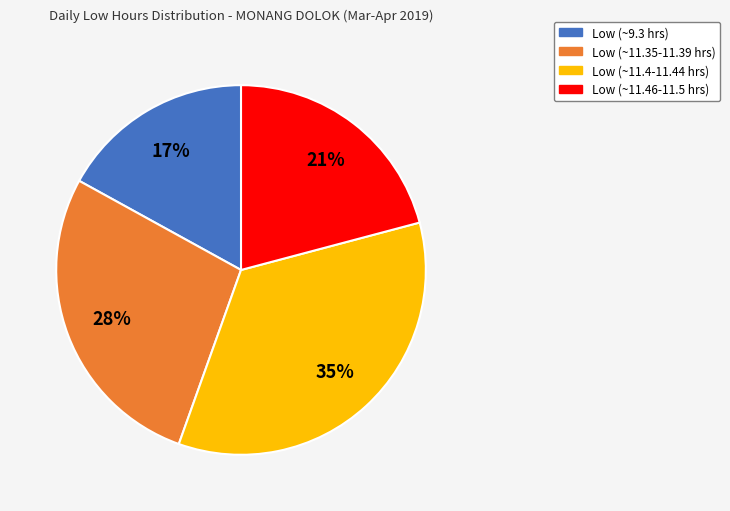

To the nearest percent, what is the difference between the largest and smallest slice percentages?

18%